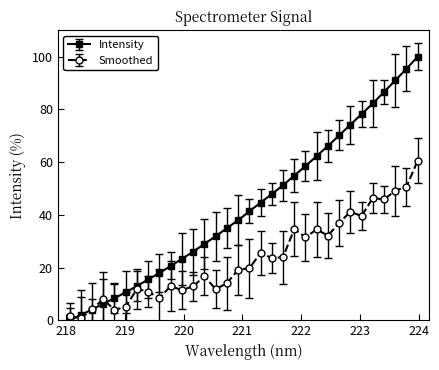

Which series has the largest range (max minus min)?

Intensity